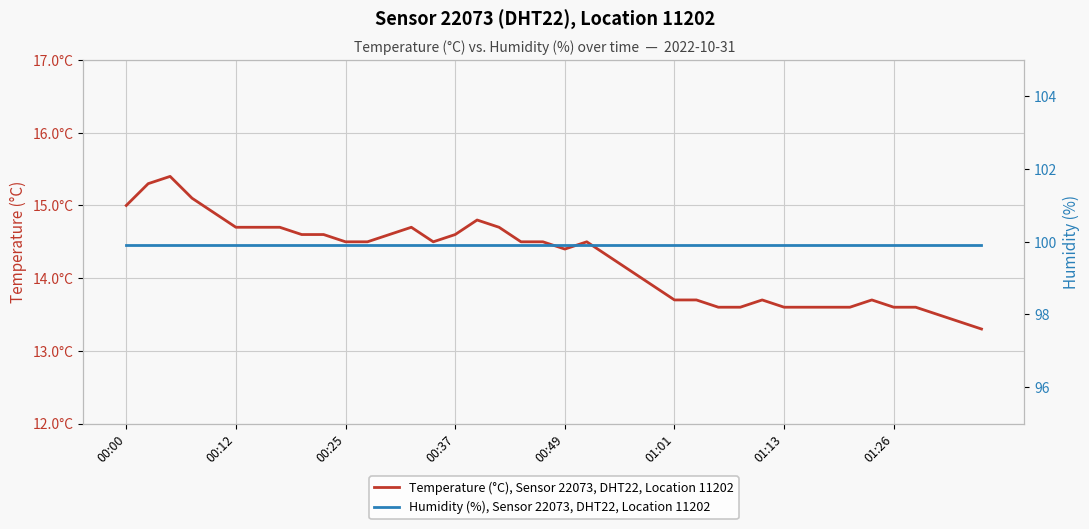

How many interior local valleys does the Temperature (°C), Sensor 22073, DHT22, Location 11202 series have?

2